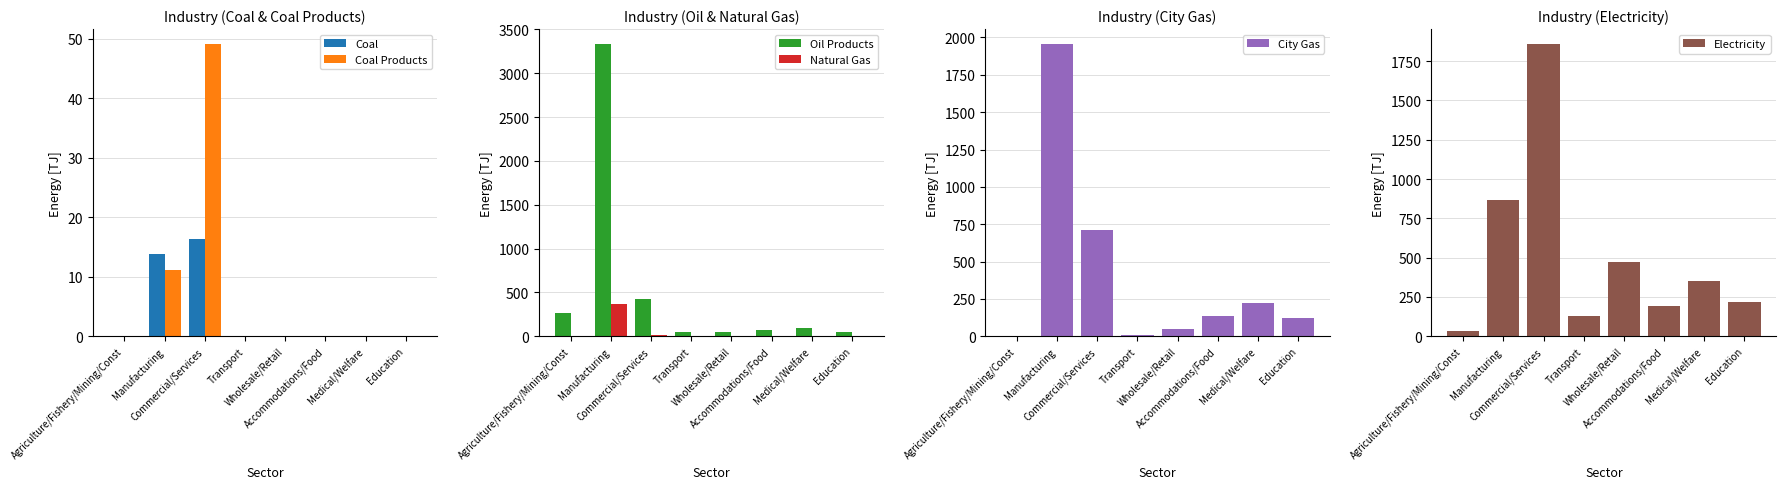

Does the chart contain any negative values?

No